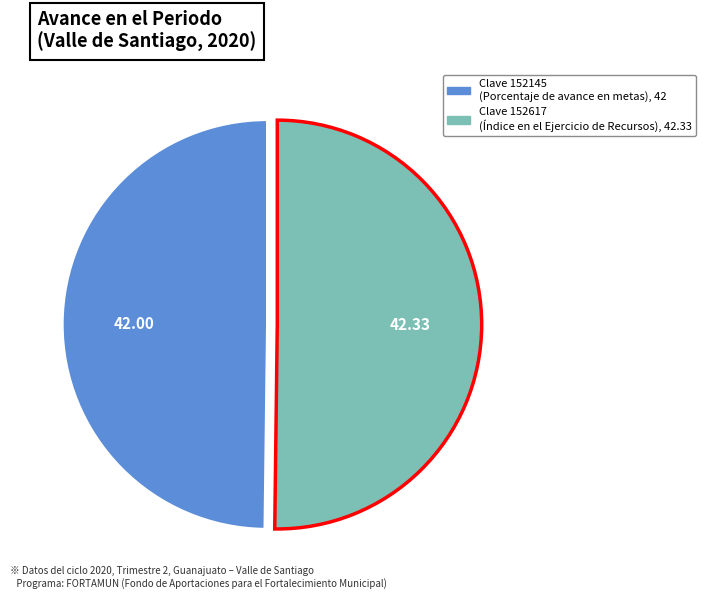

What is the largest slice in the pie chart?

152617